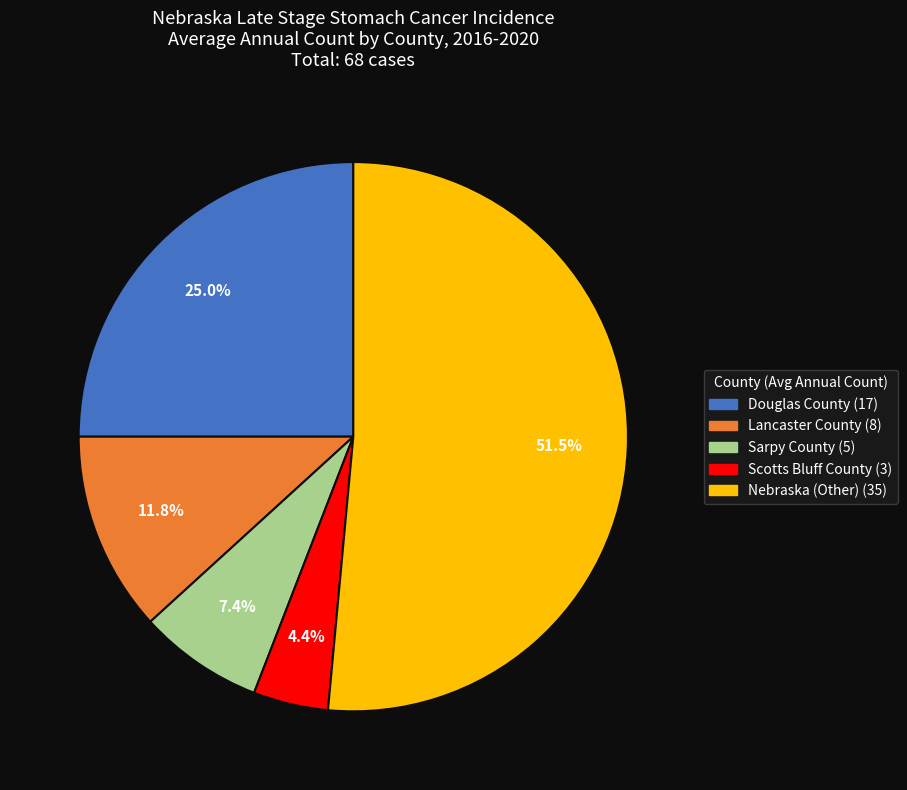

Does Sarpy County account for over 50% of the chart?

No